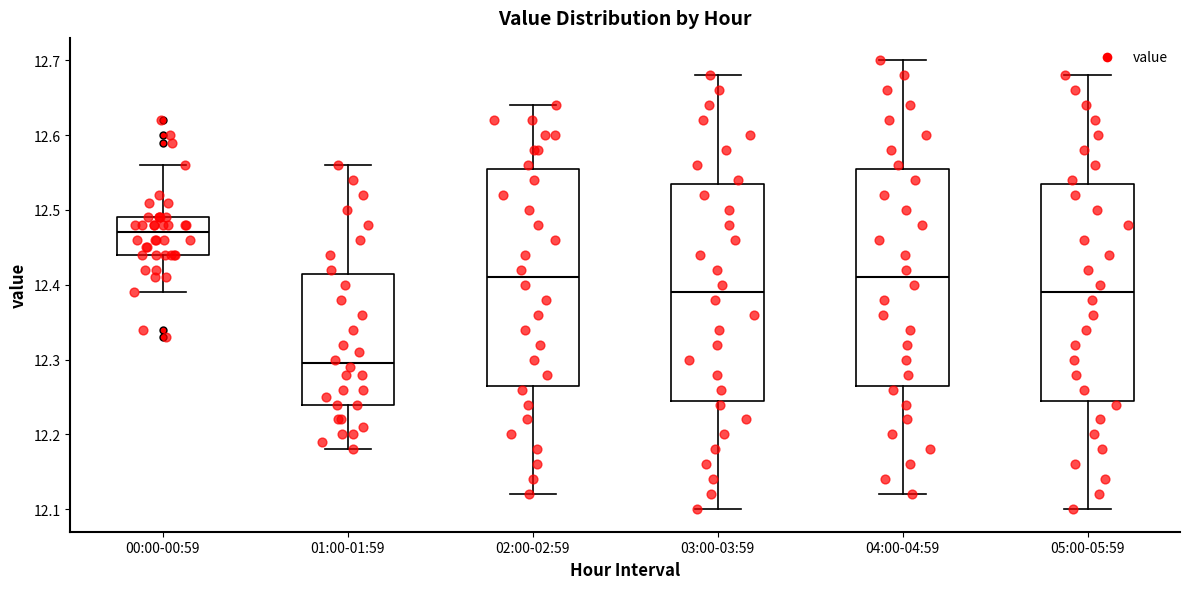

Where is the upper edge of the box for 02:00-02:59 on the y-axis? The values are not printed on the chart, so give them approximately, as read against the axis.

12.56